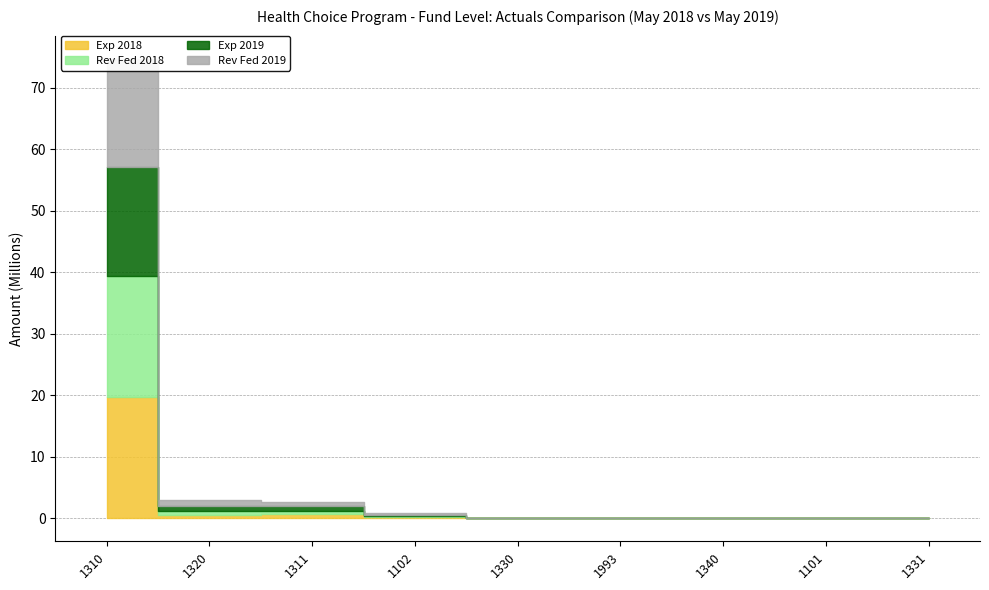

How many data points does each series have?

9